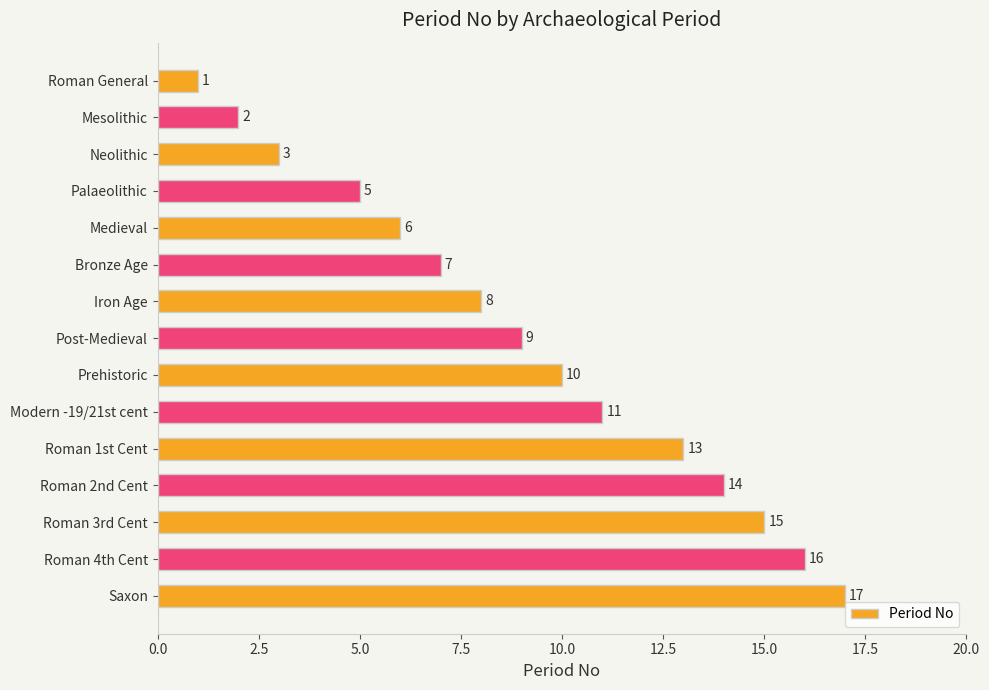

True or false: the data shows 9 at Post-Medieval.

True